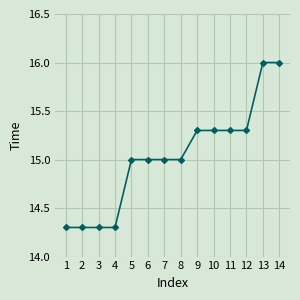

Reading right to left, what are all the values shown in this chart?

16.0	16.0	15.3	15.3	15.3	15.3	15.0	15.0	15.0	15.0	14.3	14.3	14.3	14.3